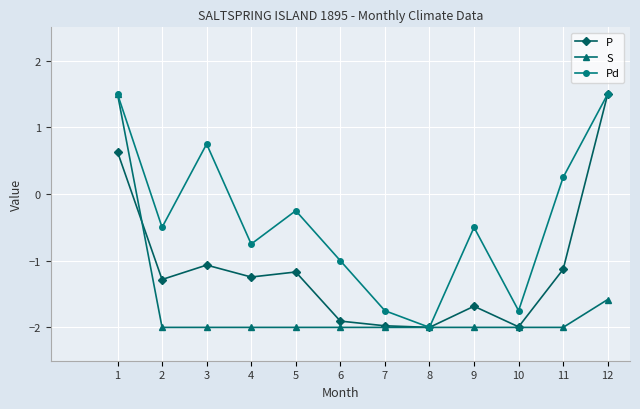

What is the minimum value for S?

-2.0